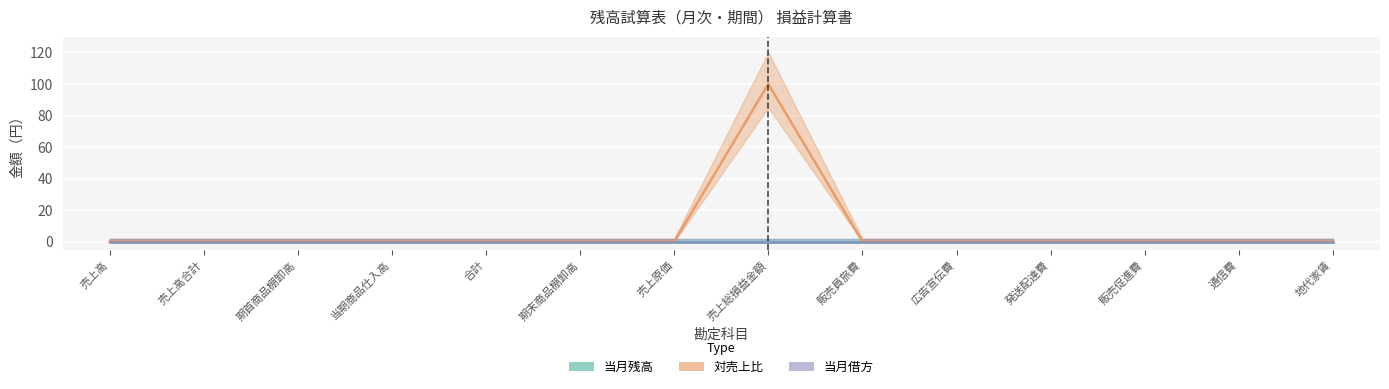

Which category has the highest value in the 当月残高 series?

売上高